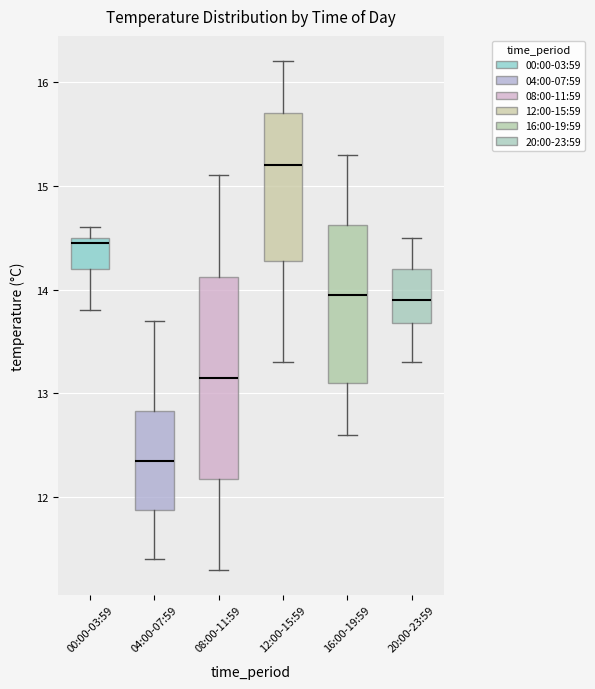

Which box's median line is the highest?

12:00-15:59